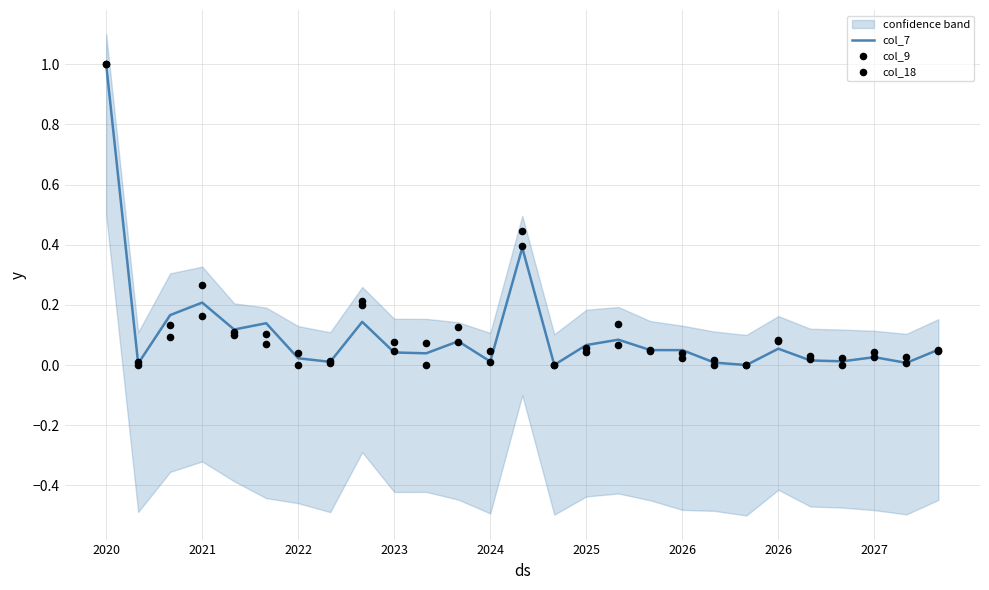

Which series reaches the minimum Y coordinate?

col_7